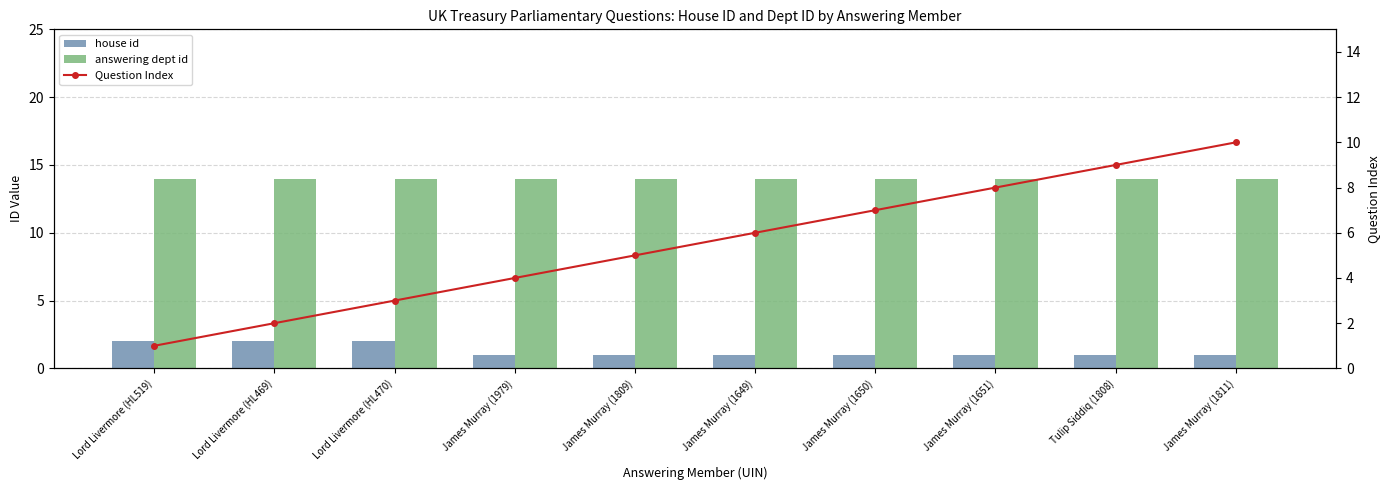

The value of answering dept id at Lord Livermore (HL469) is 14. True or false?

True